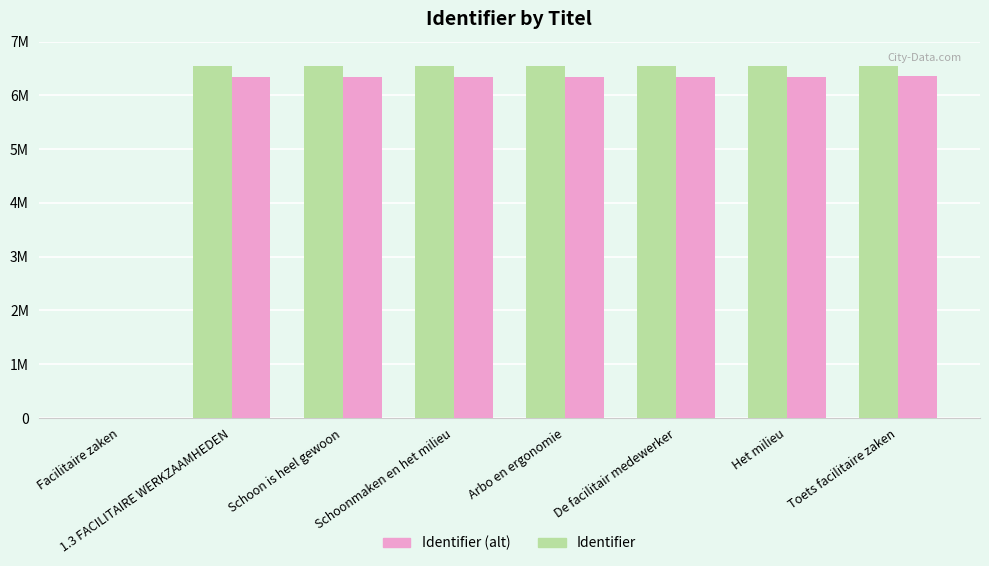

Reading left to right, extract all data points from this chart.

Identifier: 0	6551506	6551508	6551514	6551708	6551720	6551723	6551863
Identifier (alt): 0	6351506	6351508	6351514	6351708	6351720	6351723	6351863